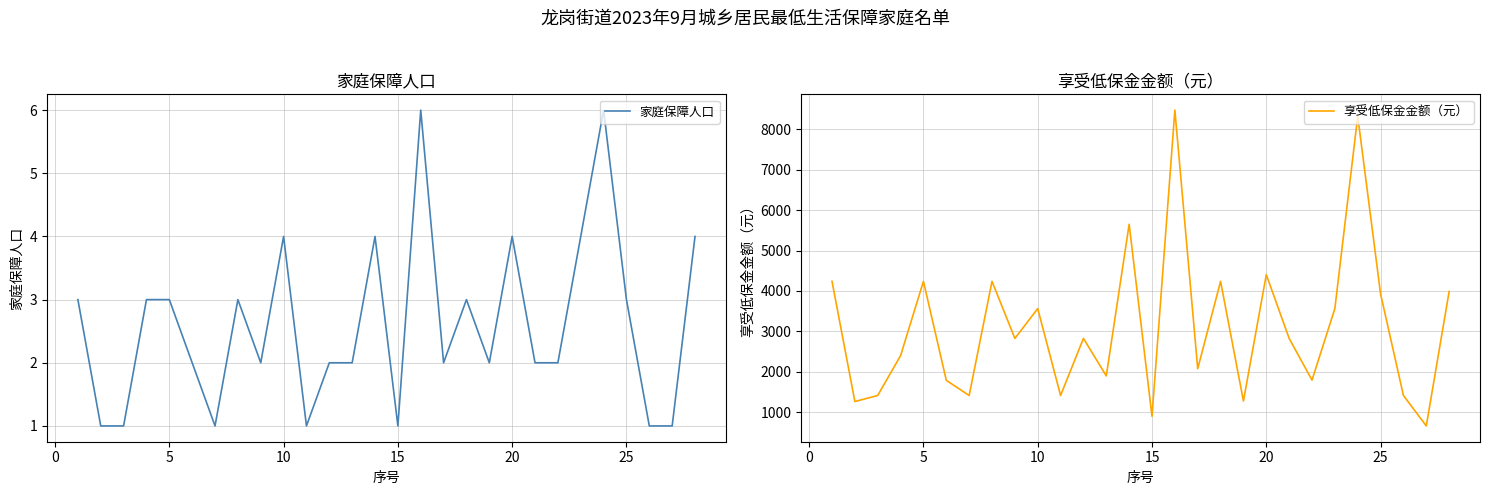

List the series in order of their overall mean, highest first.

享受低保金金额（元）, 家庭保障人口